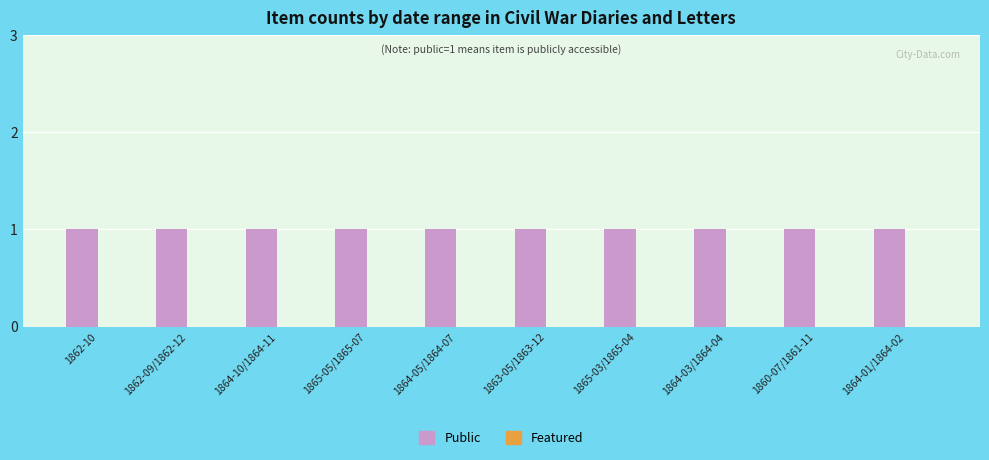

Are the bars grouped side by side (vs. stacked)?

Yes